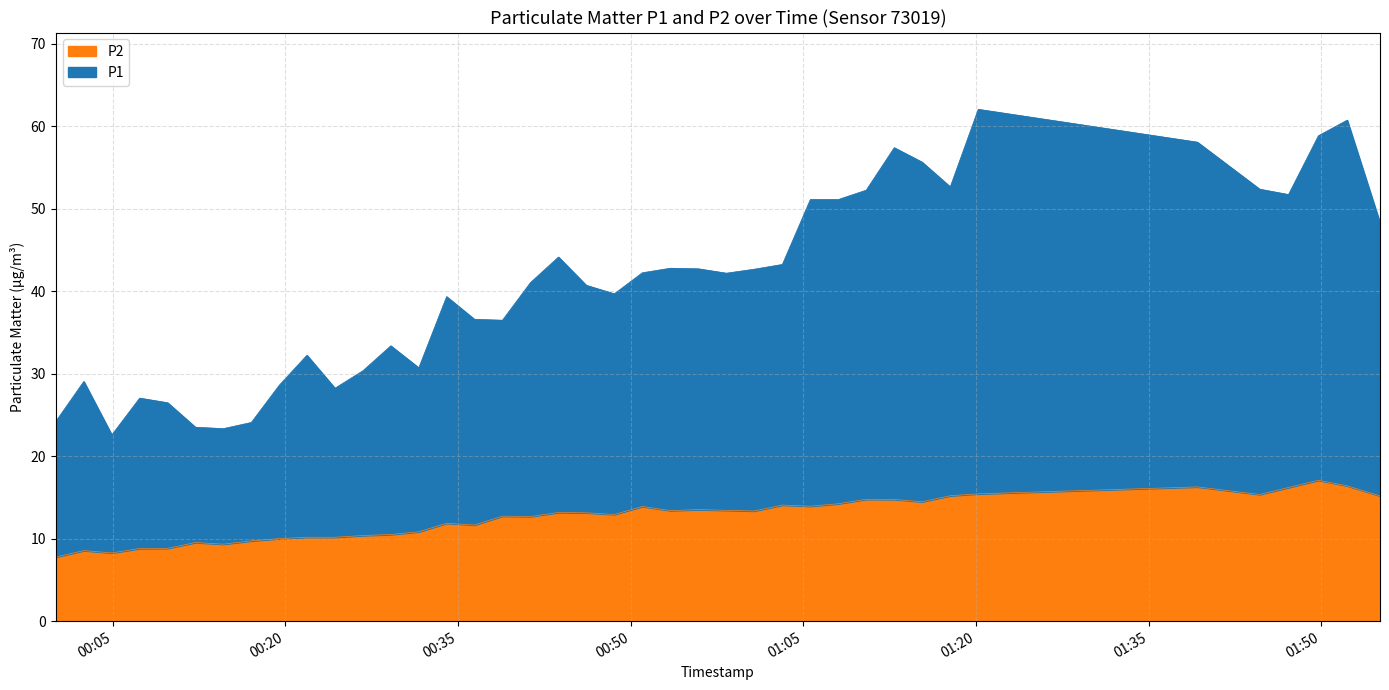

What is the difference between the maximum and minimum values in the P2 series?

9.3